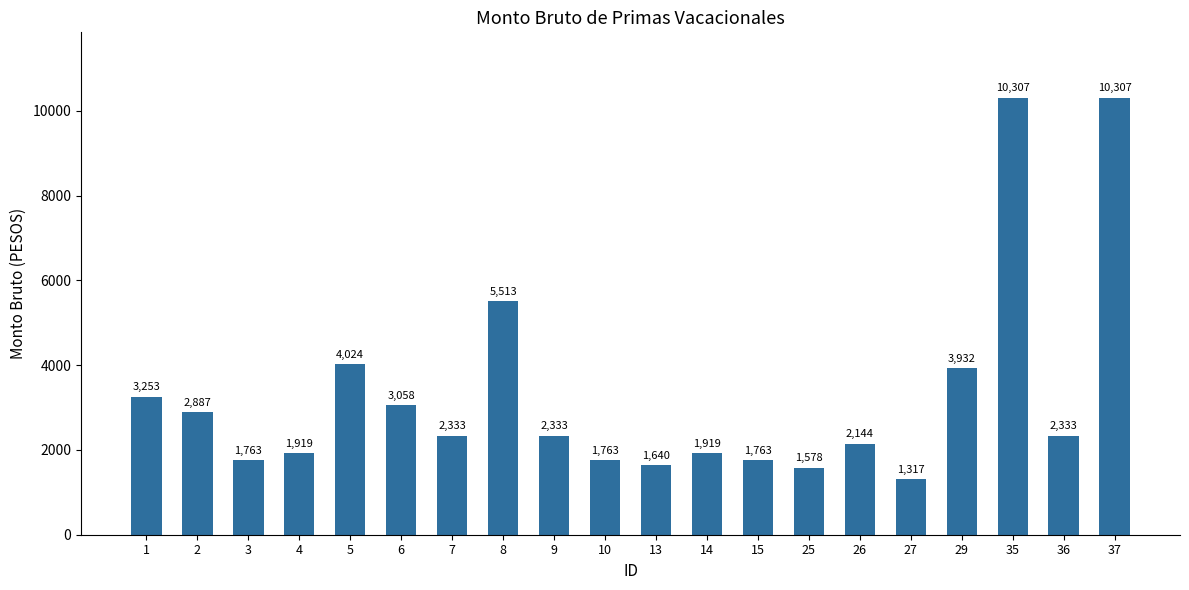

What is the sum of all values?

66085.4